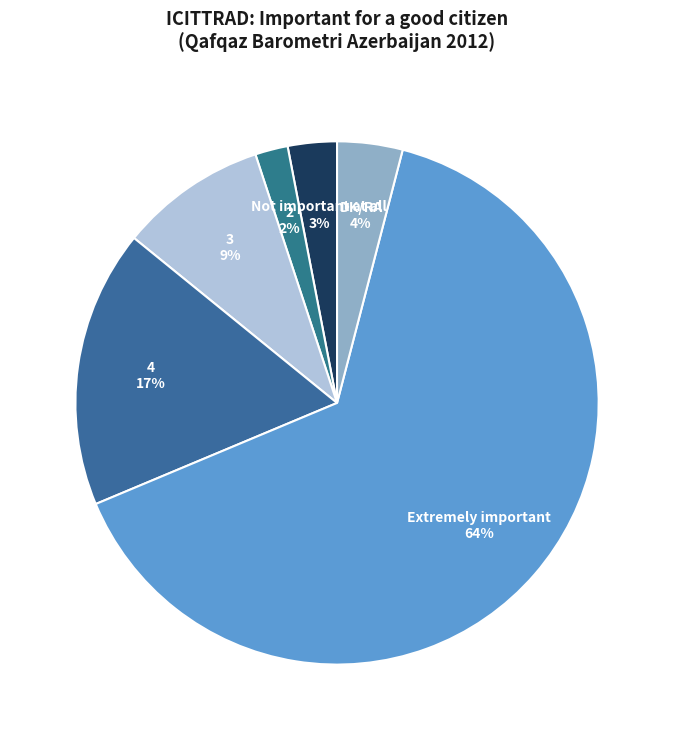

What percentage is the DK/RA slice, to the nearest percent?

4%